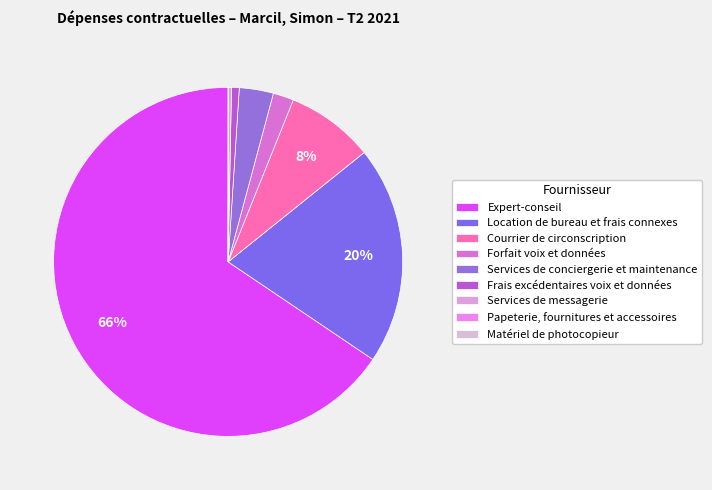

Is there a majority slice in this chart?

Yes